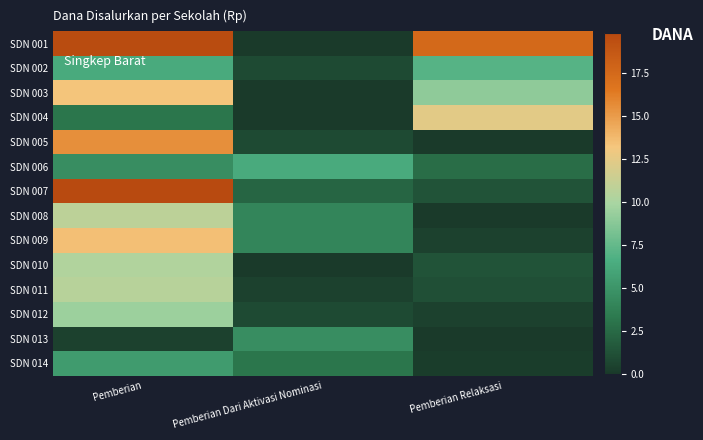

Reading left to right, what are all the values shown in this chart?

SDN 001: Pemberian=19.6	Pemberian Dari Aktivasi Nominasi=0.0	Pemberian Relaksasi=17.6
SDN 002: Pemberian=6.3	Pemberian Dari Aktivasi Nominasi=0.9	Pemberian Relaksasi=7.0
SDN 003: Pemberian=13.3	Pemberian Dari Aktivasi Nominasi=0.0	Pemberian Relaksasi=9.0
SDN 004: Pemberian=3.1	Pemberian Dari Aktivasi Nominasi=0.0	Pemberian Relaksasi=12.4
SDN 005: Pemberian=15.5	Pemberian Dari Aktivasi Nominasi=0.9	Pemberian Relaksasi=0.0
SDN 006: Pemberian=4.5	Pemberian Dari Aktivasi Nominasi=6.3	Pemberian Relaksasi=2.7
SDN 007: Pemberian=19.8	Pemberian Dari Aktivasi Nominasi=2.2	Pemberian Relaksasi=1.4
SDN 008: Pemberian=10.8	Pemberian Dari Aktivasi Nominasi=4.0	Pemberian Relaksasi=0.0
SDN 009: Pemberian=13.5	Pemberian Dari Aktivasi Nominasi=4.0	Pemberian Relaksasi=0.5
SDN 010: Pemberian=10.3	Pemberian Dari Aktivasi Nominasi=0.0	Pemberian Relaksasi=1.4
SDN 011: Pemberian=10.6	Pemberian Dari Aktivasi Nominasi=0.5	Pemberian Relaksasi=1.1
SDN 012: Pemberian=9.4	Pemberian Dari Aktivasi Nominasi=0.9	Pemberian Relaksasi=0.5
SDN 013: Pemberian=0.5	Pemberian Dari Aktivasi Nominasi=4.5	Pemberian Relaksasi=0.0
SDN 014: Pemberian=5.4	Pemberian Dari Aktivasi Nominasi=3.1	Pemberian Relaksasi=0.2